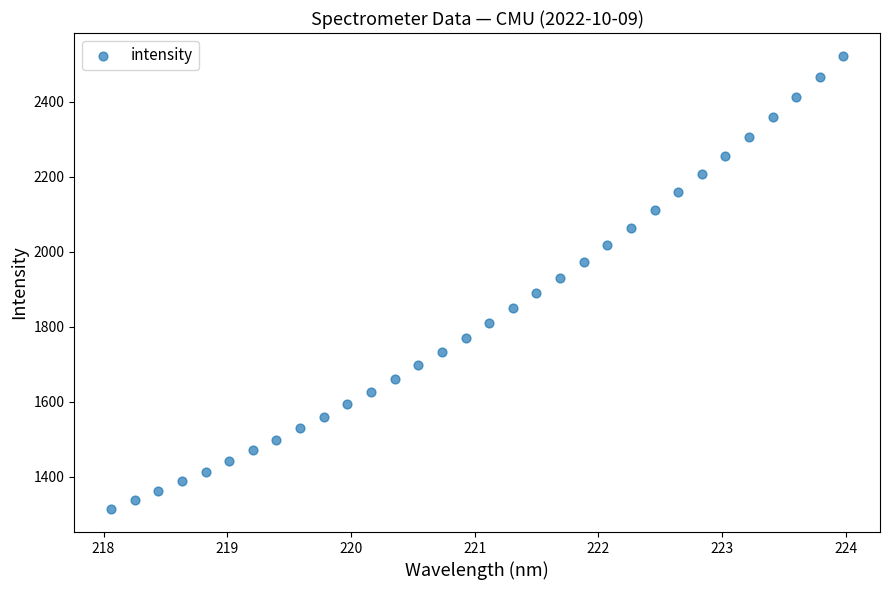

What is the range of X values (max minus min)?

5.9